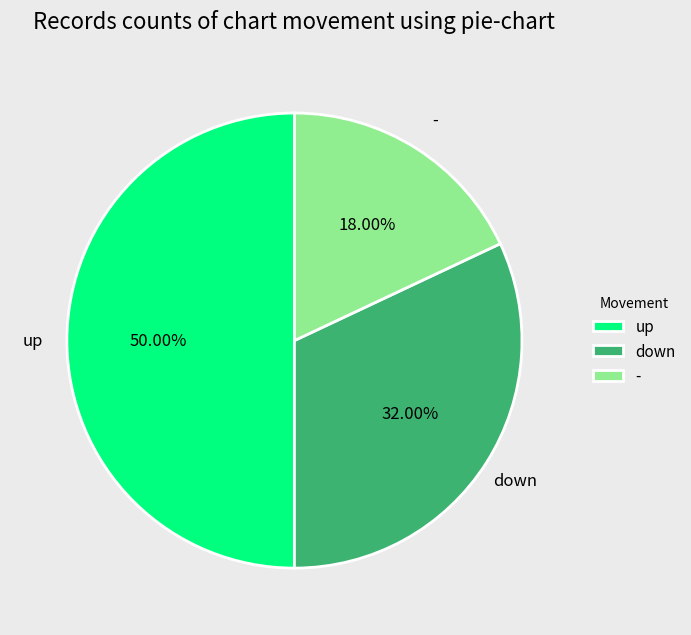

Which has a higher value, - or down?

down